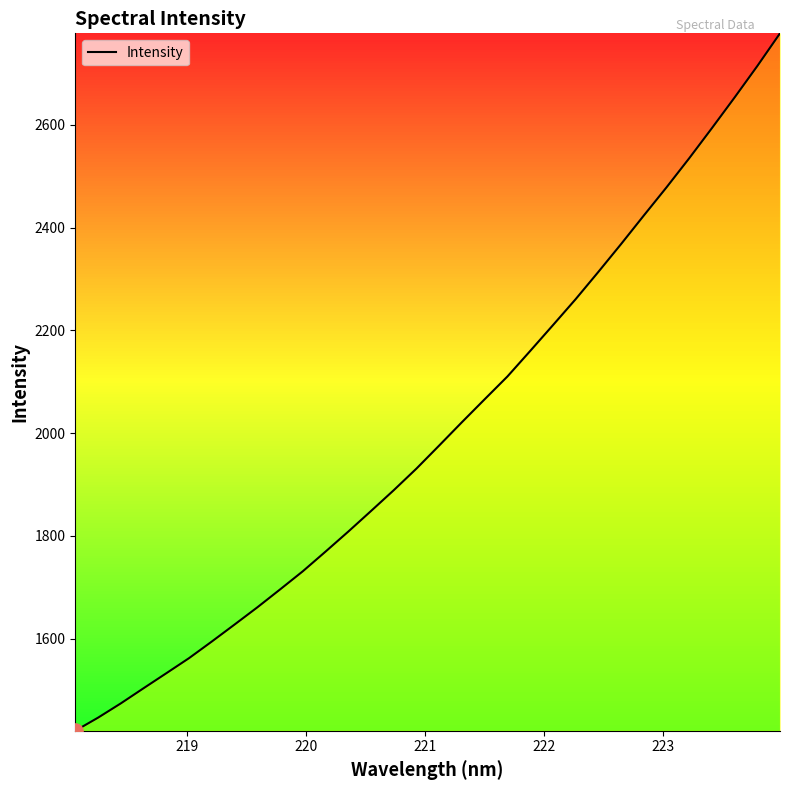

What is the difference between the maximum and minimum values?

1357.3